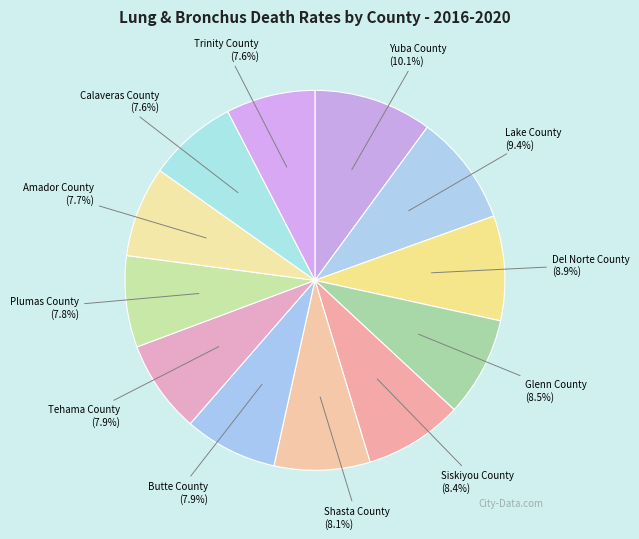

How many segments does this pie chart have?

12